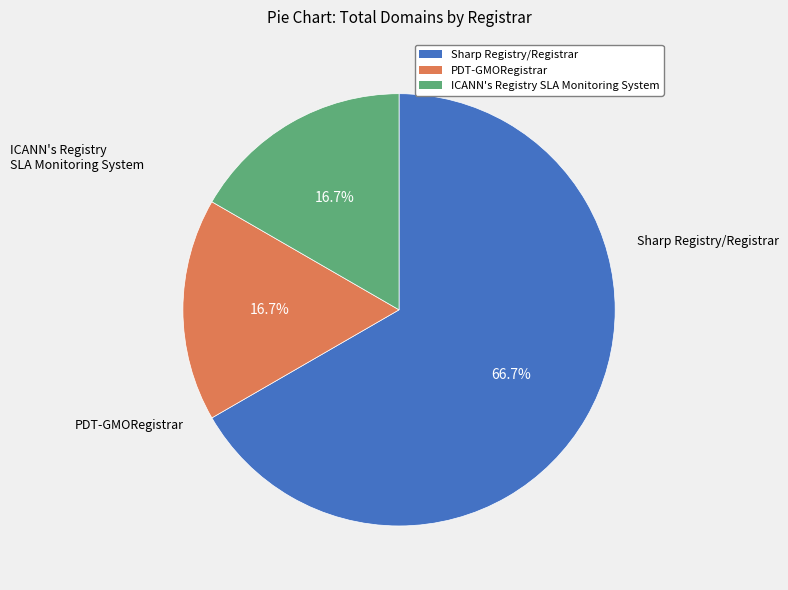

To the nearest percent, what portion does Sharp Registry/Registrar represent?

67%